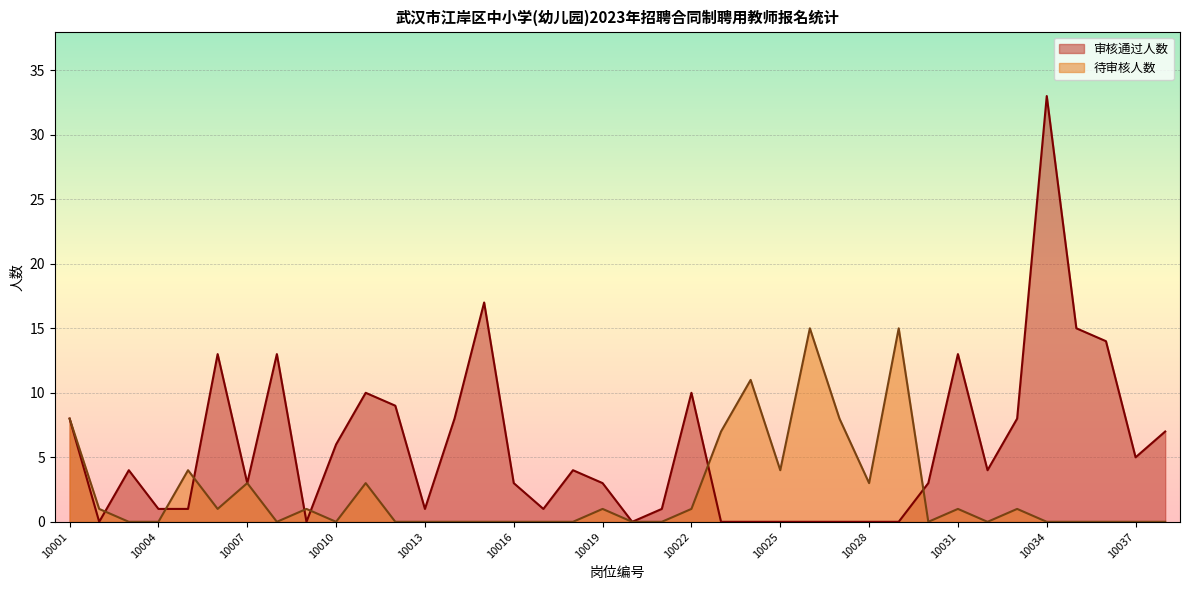

The value of 审核通过人数 at 10016 is 2. True or false?

False